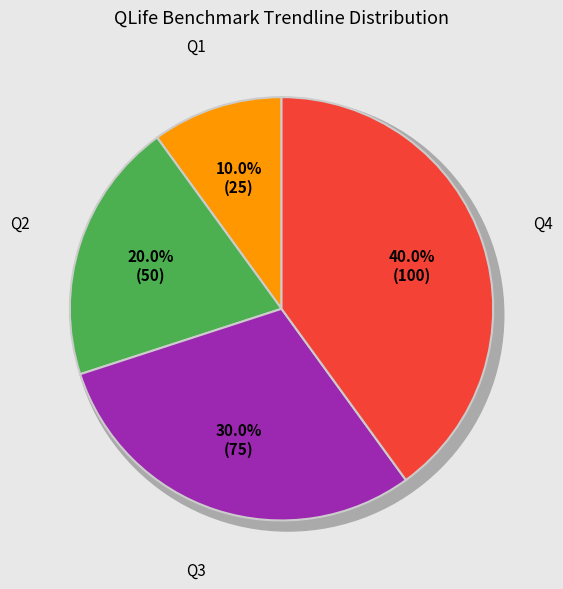

The Q3 slice represents 38% of the pie. True or false?

False